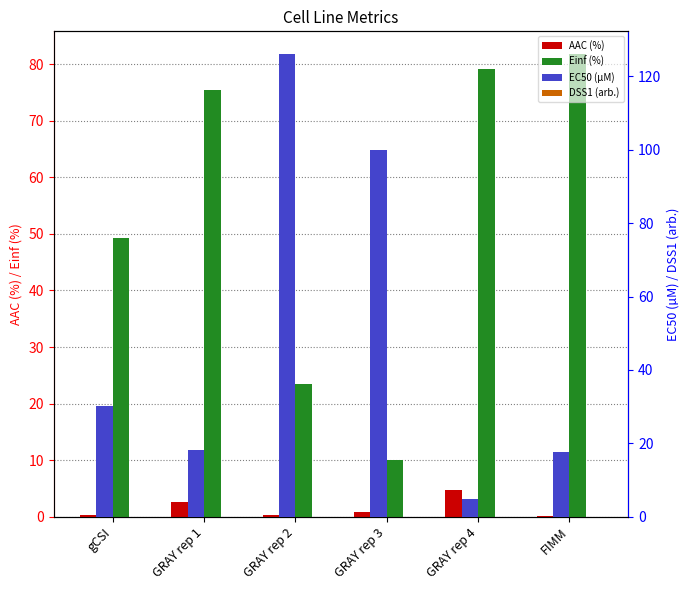

Which category has the lowest value in the EC50 (µM) series?

GRAY rep 4